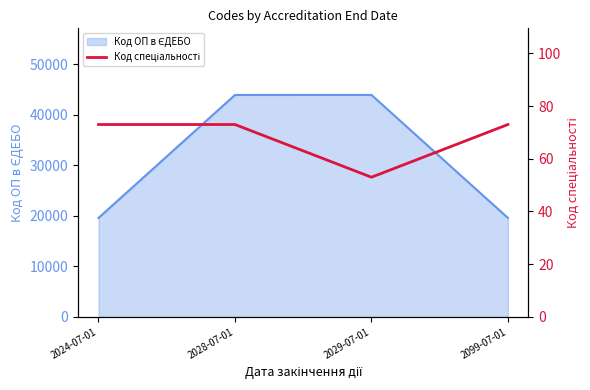

What is the sum of all values?

272